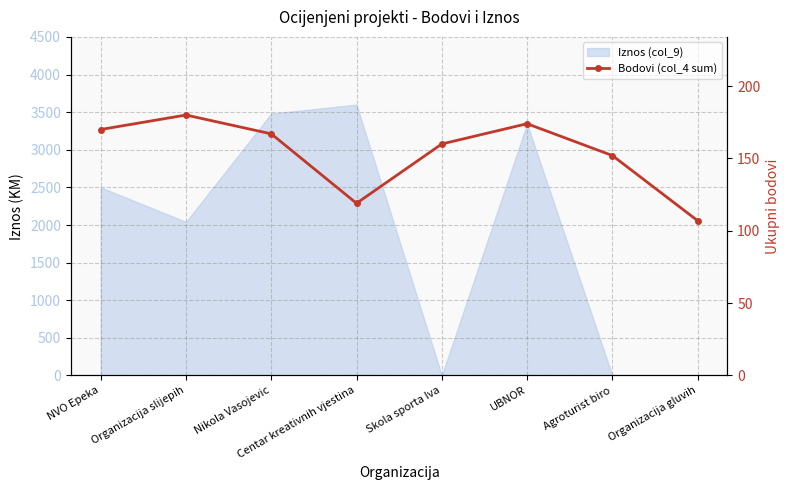

Reading left to right, transcribe all the data shown in this chart.

NVO Epeka=170	Organizacija slijepih=180	Nikola Vasojevic=167	Centar kreativnih vjestina=119	Skola sporta Iva=160	UBNOR=174	Agroturist biro=152	Organizacija gluvih=107